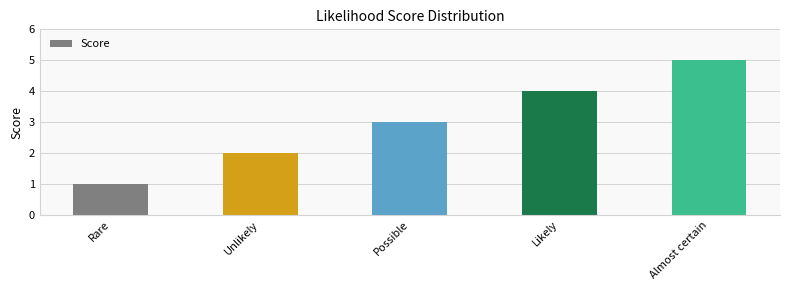

Are the bars horizontal?

No